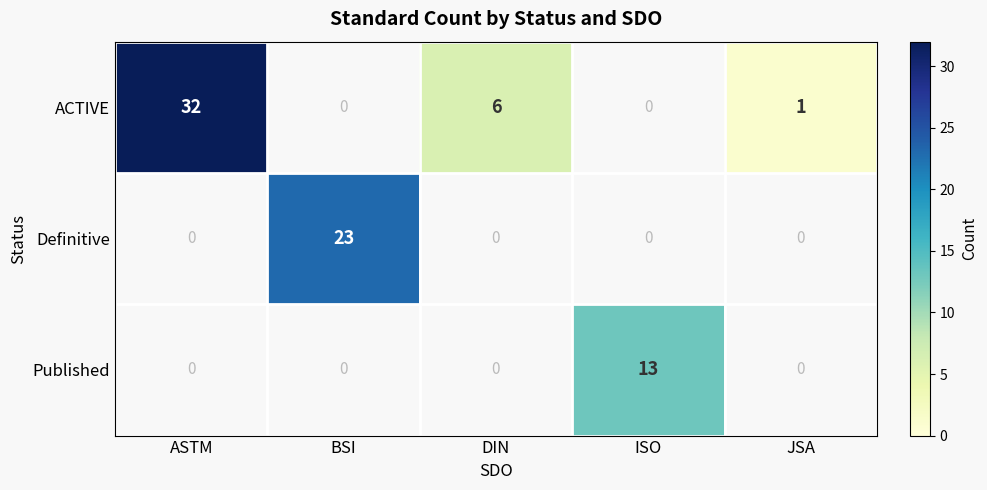

Is the value of ACTIVE at ASTM greater than the value of Definitive at BSI?

Yes